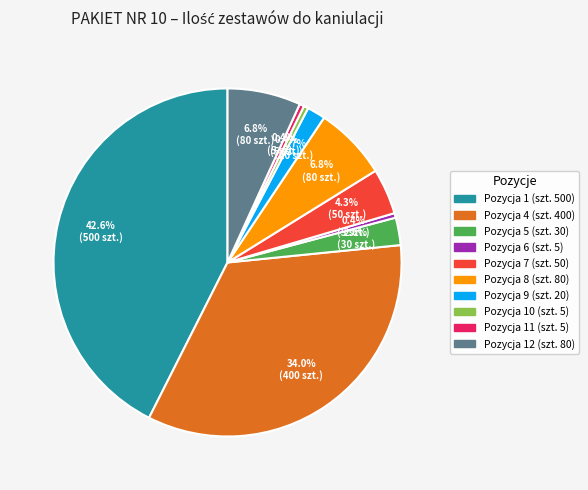

Is there any slice that represents more than half of the pie?

No